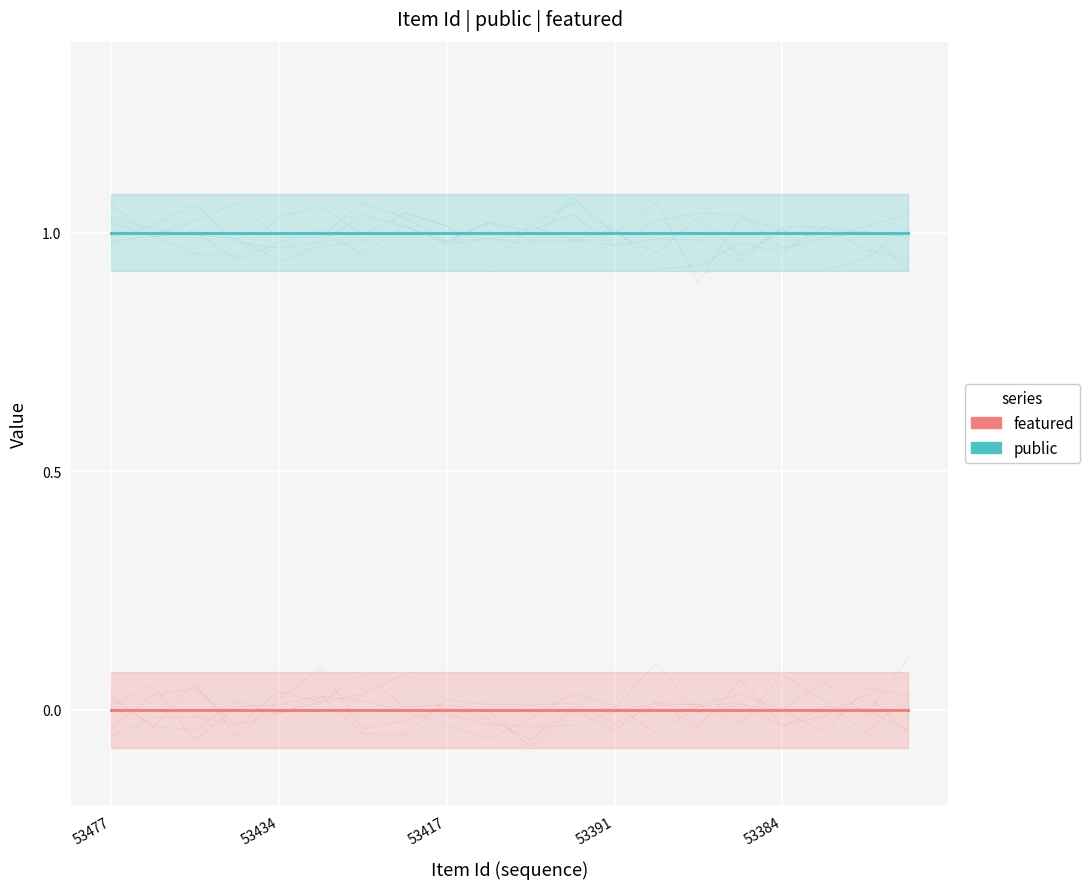

Which series has the widest spread of values?

public